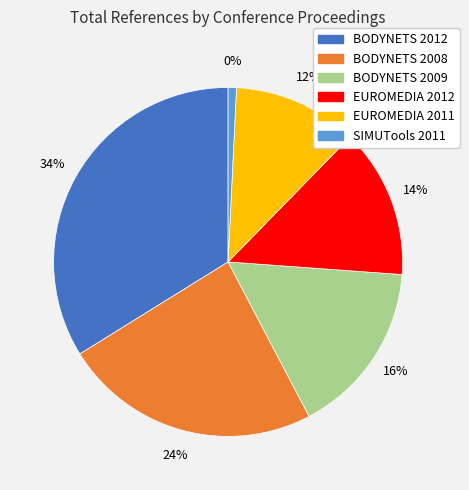

What percentage is the EUROMEDIA 2012 slice, to the nearest percent?

14%